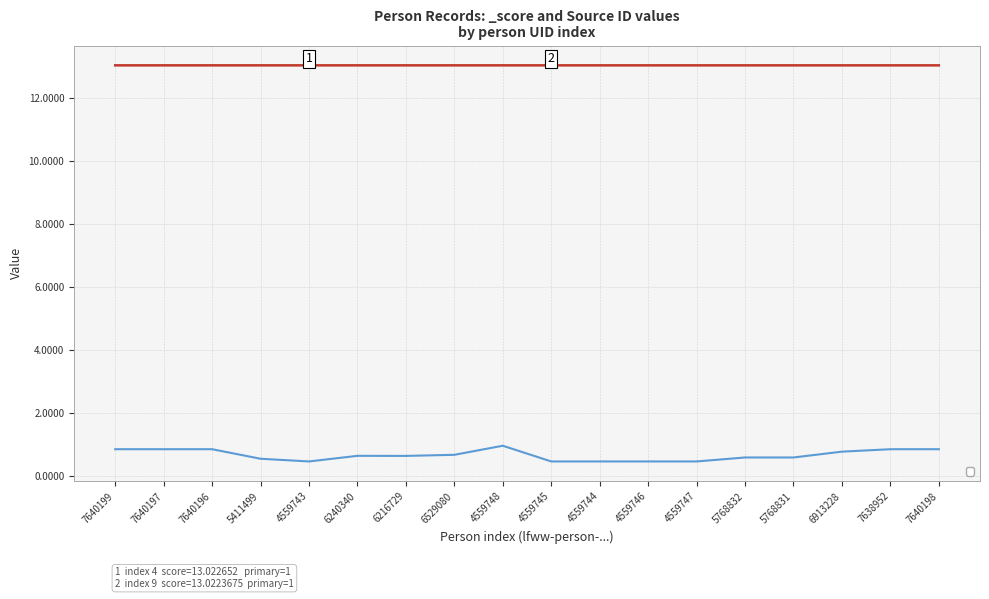

What is the maximum value shown in the chart?

13.0